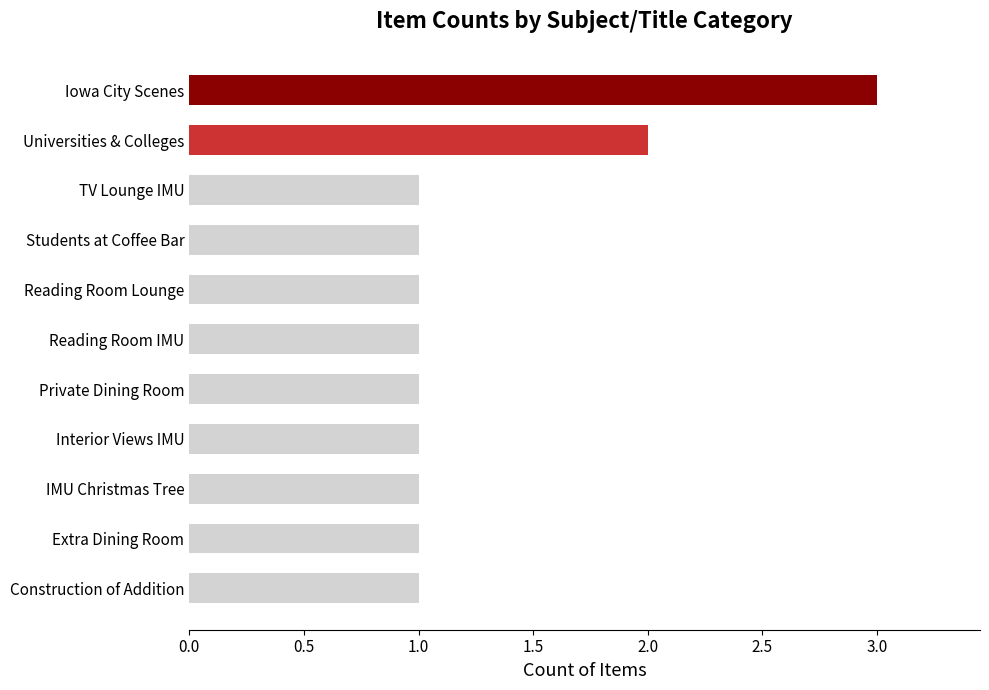

What is the greatest value displayed?

3